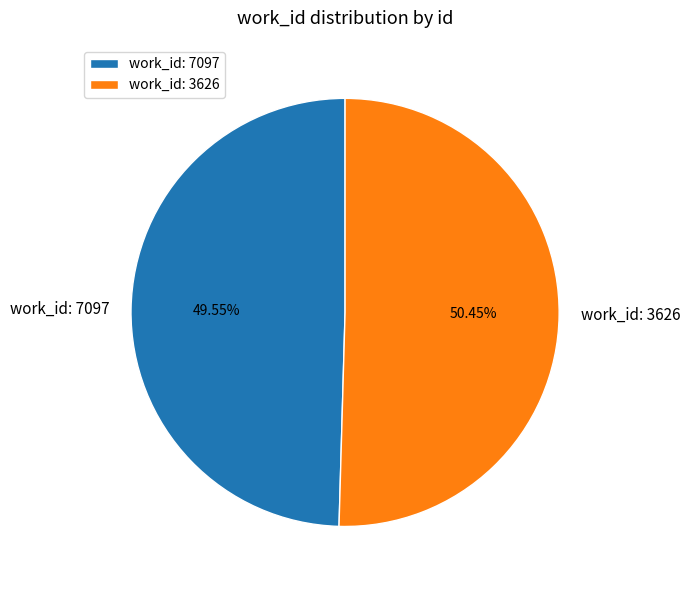

Which slice is the largest?

work_id: 3626